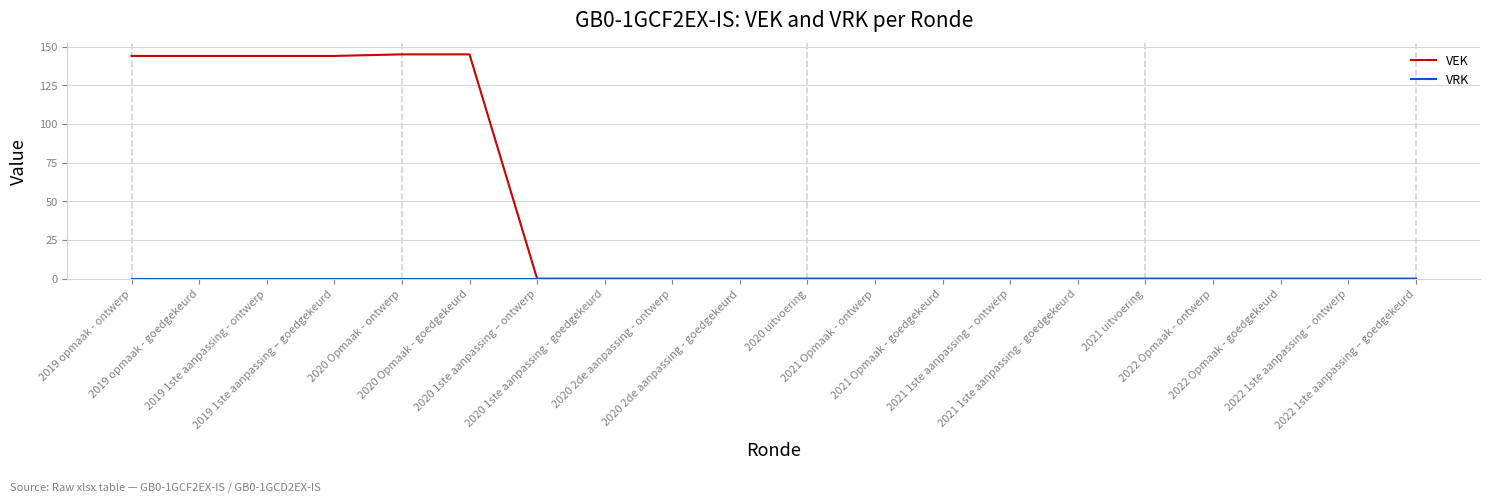

Which series has the largest total across all categories?

VEK